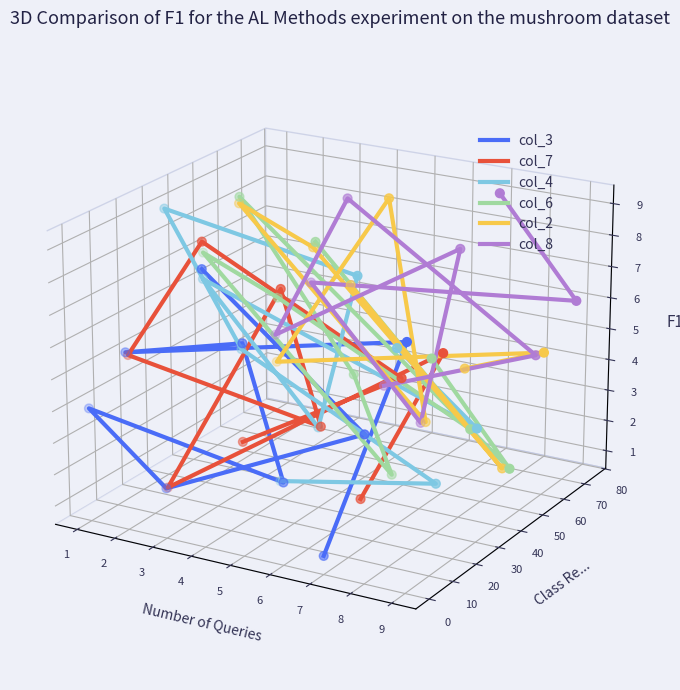

What are all the series names shown in the legend?

col_3, col_7, col_4, col_6, col_2, col_8